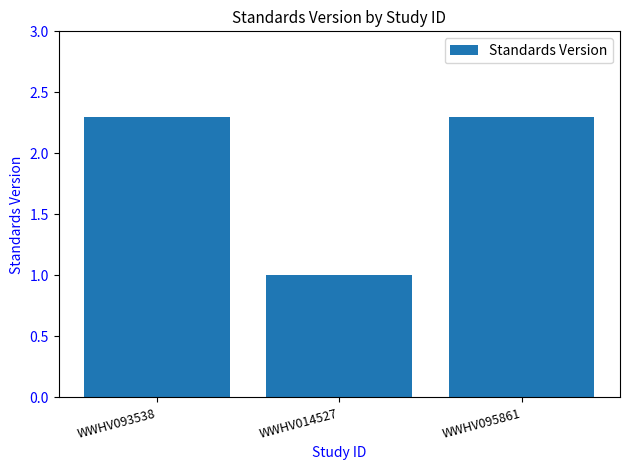

What is the smallest value displayed?

1.0